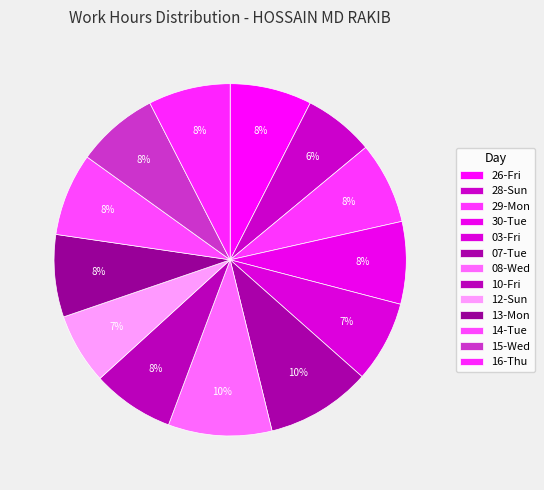

What is the smallest slice in the pie chart?

28-Sun